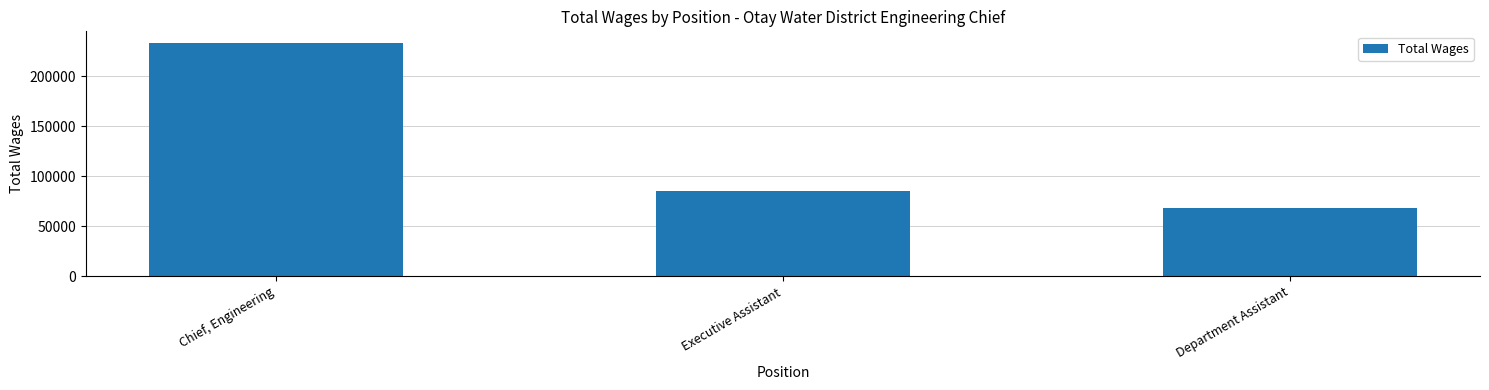

Where is the data nearest to the value 150957?

Executive Assistant